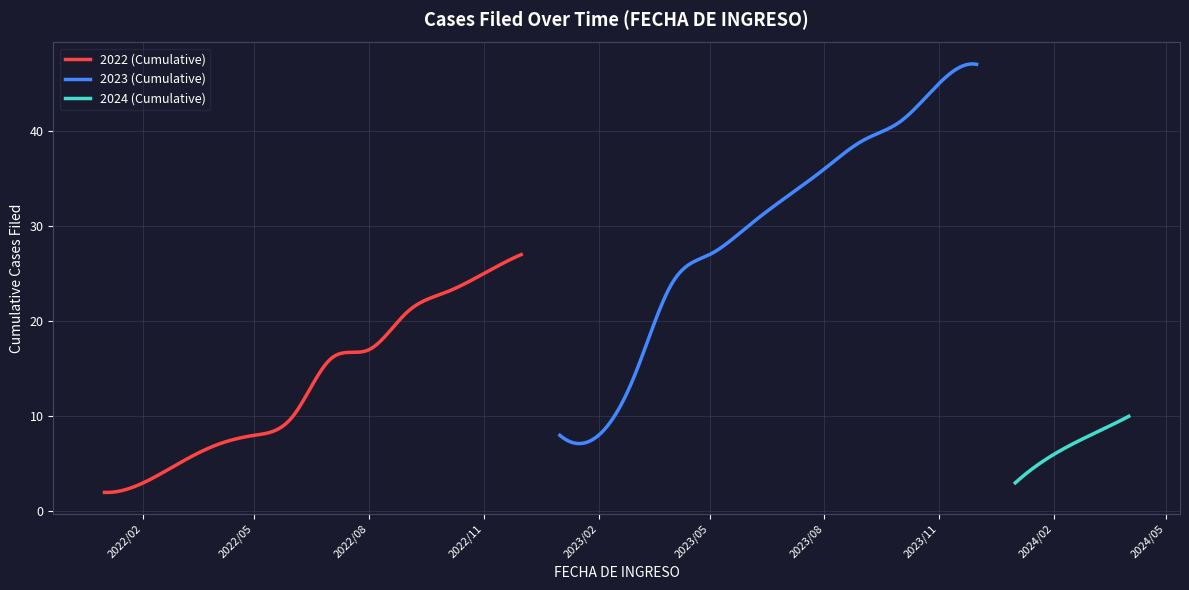

What is the difference between the highest and lowest values at 1?

24